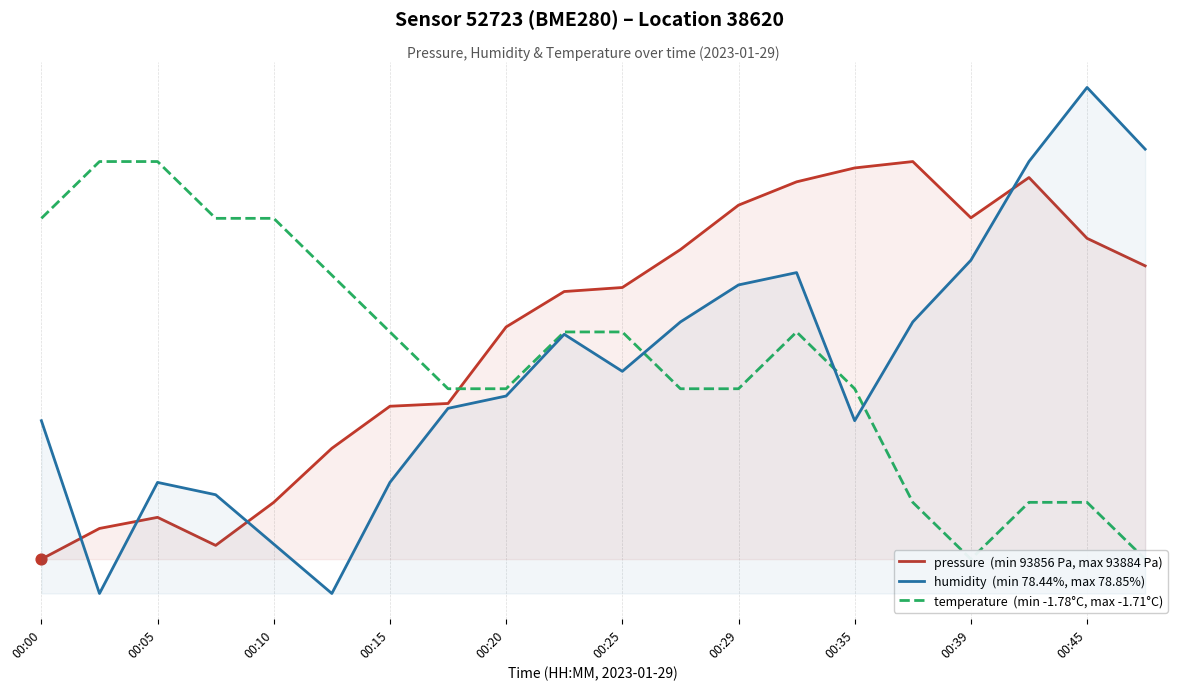

Which series reaches the maximum Y coordinate?

pressure